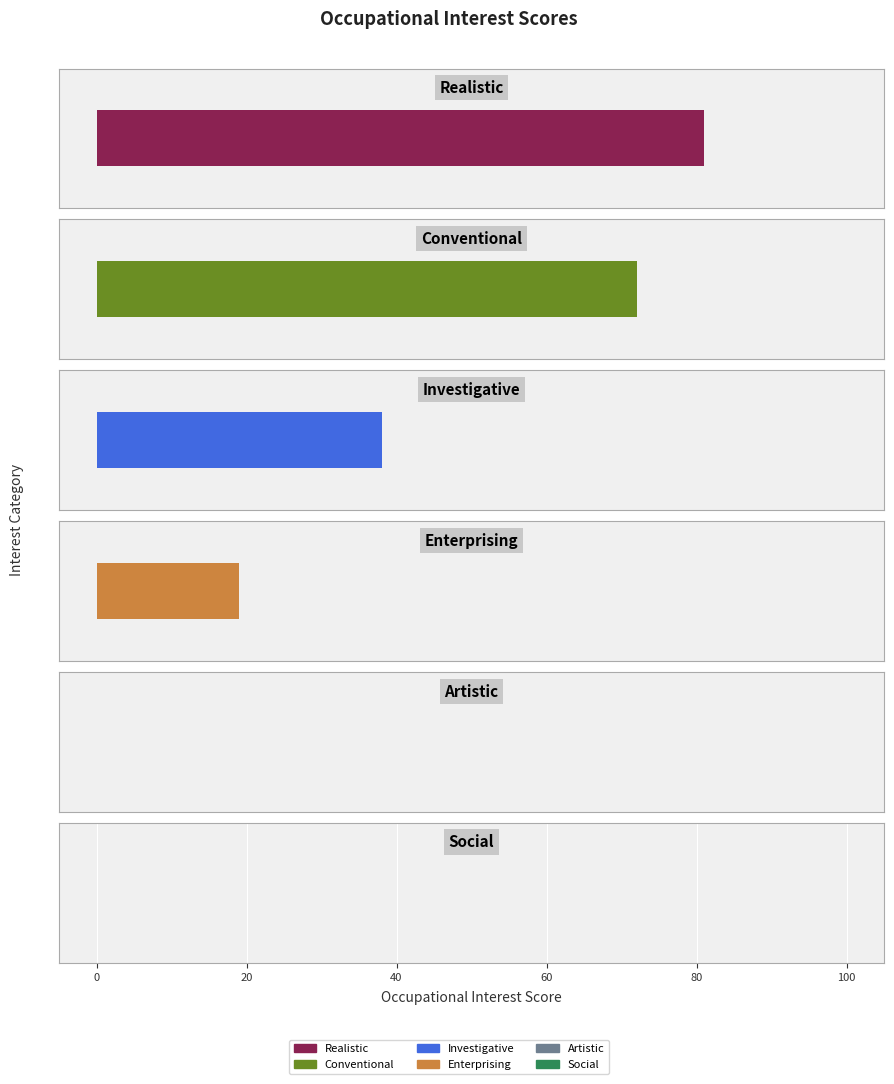

Rank the categories by value from highest to lowest.

Realistic, Conventional, Investigative, Enterprising, Artistic, Social